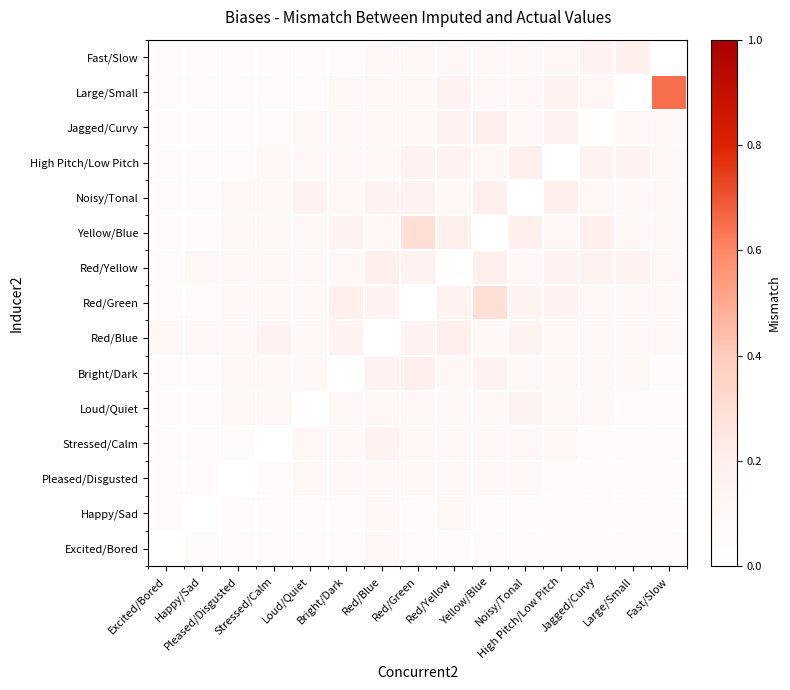

Which has a higher value, Stressed/Calm or Jagged/Curvy?

Jagged/Curvy